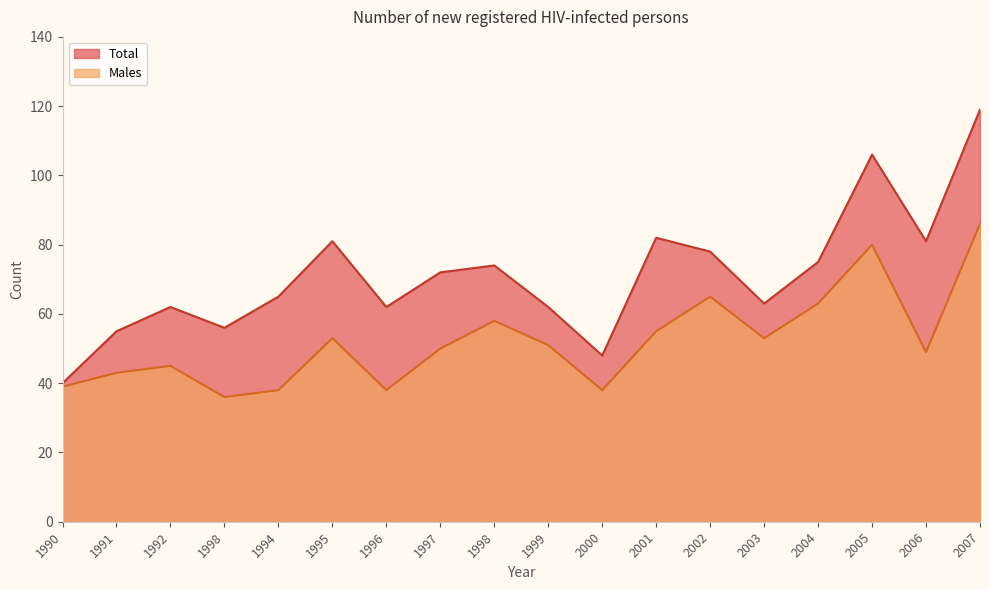

At how many categories does at least one series exceed 71?

9